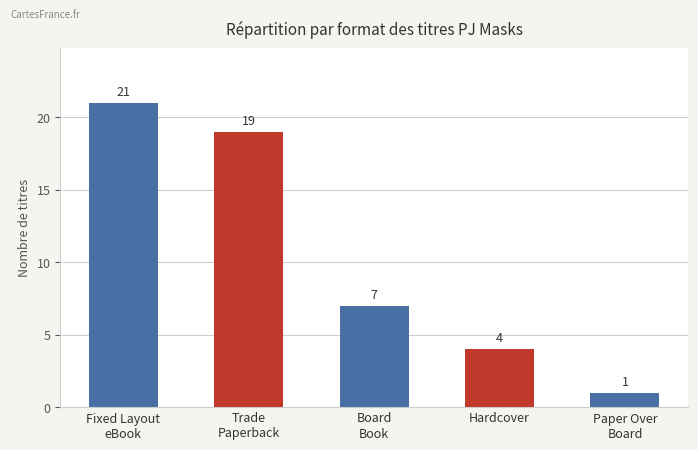

List the labels in order of value, smallest first.

Paper Over
Board, Hardcover, Board
Book, Trade
Paperback, Fixed Layout
eBook